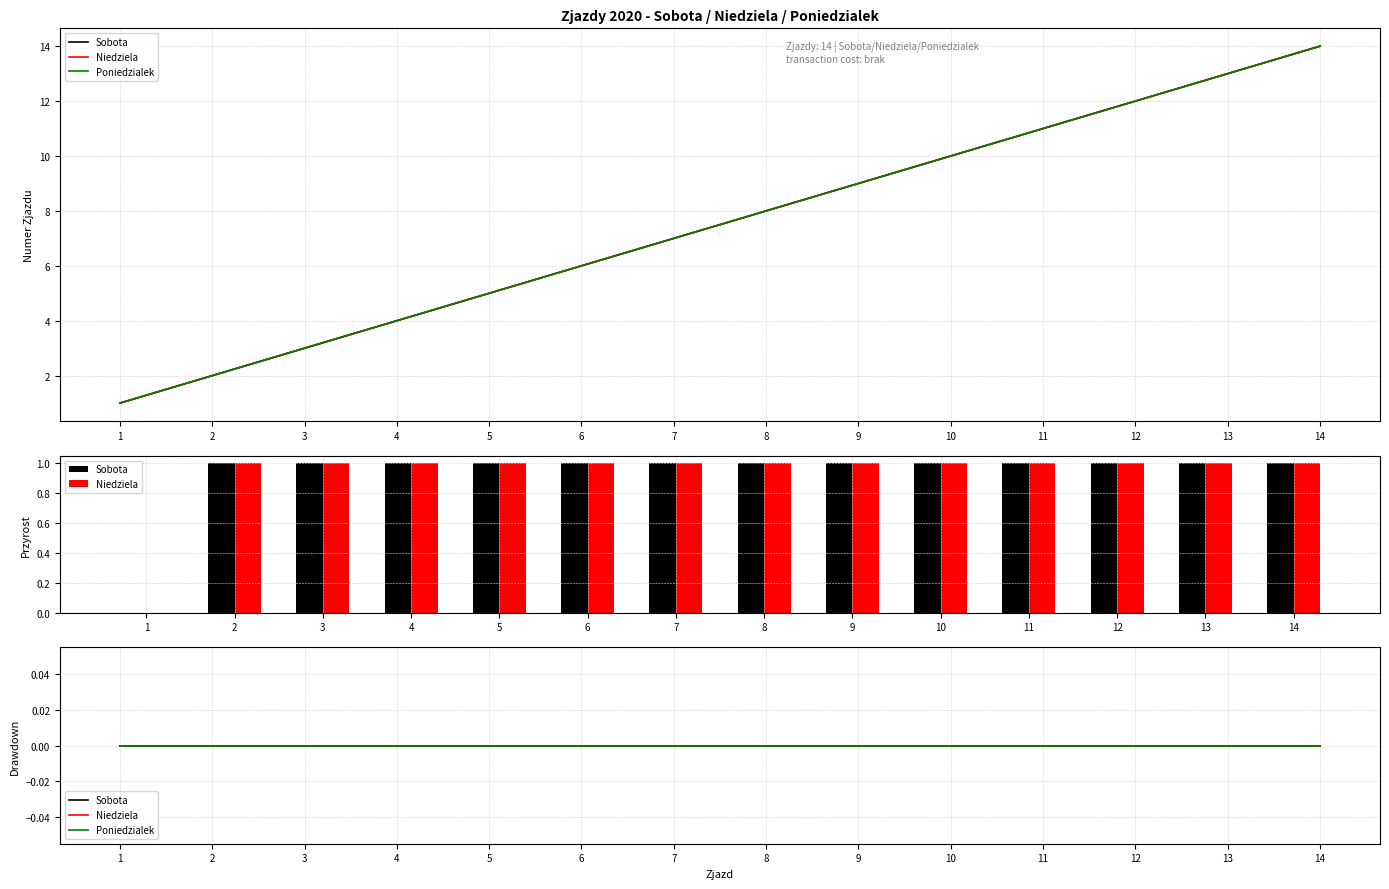

Reading left to right, extract all data points from this chart.

Sobota: 1	2	3	4	5	6	7	8	9	10	11	12	13	14
Niedziela: 1	2	3	4	5	6	7	8	9	10	11	12	13	14
Poniedzialek: 1	2	3	4	5	6	7	8	9	10	11	12	13	14